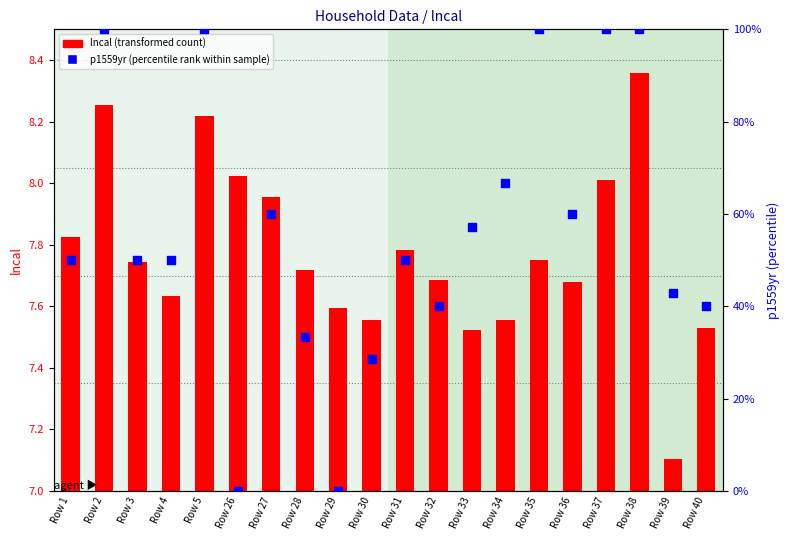

What is the total value across all series at Row 26?

8.0